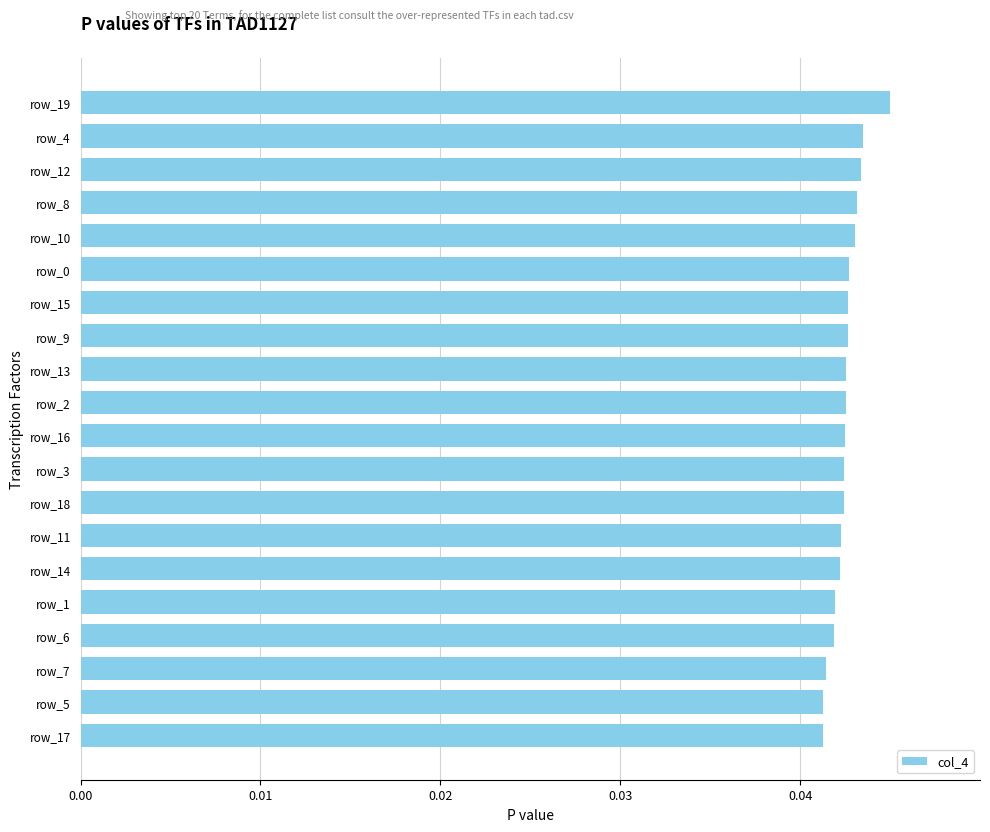

What position from the top is row_10?

5